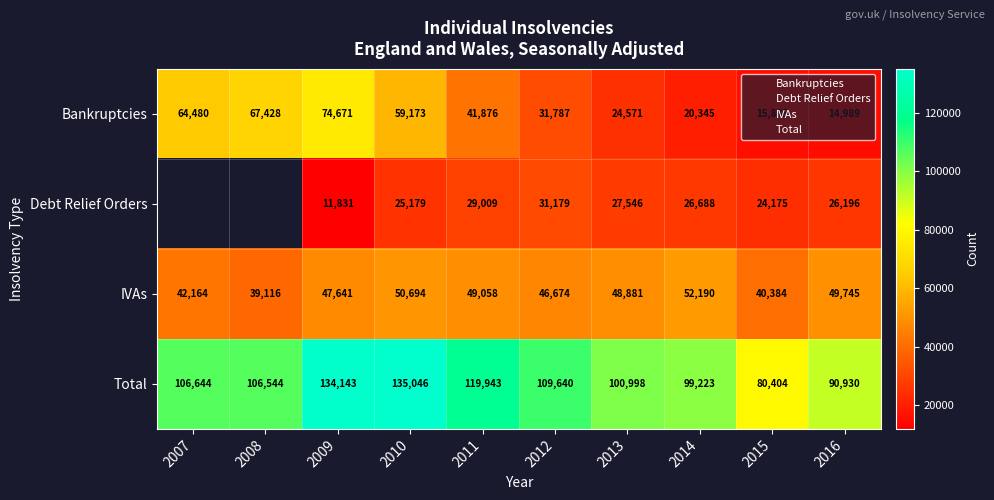

What is the difference between the maximum and second lowest values in the Bankruptcies series?

58826.0